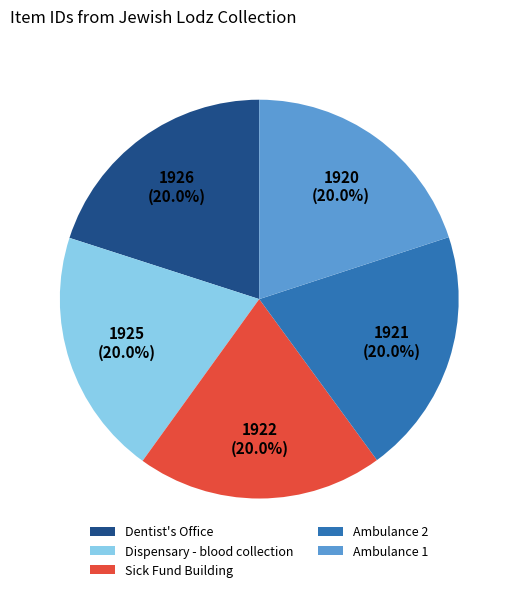

What percentage do Dispensary - blood collection and Ambulance 2 together represent?

40.0%